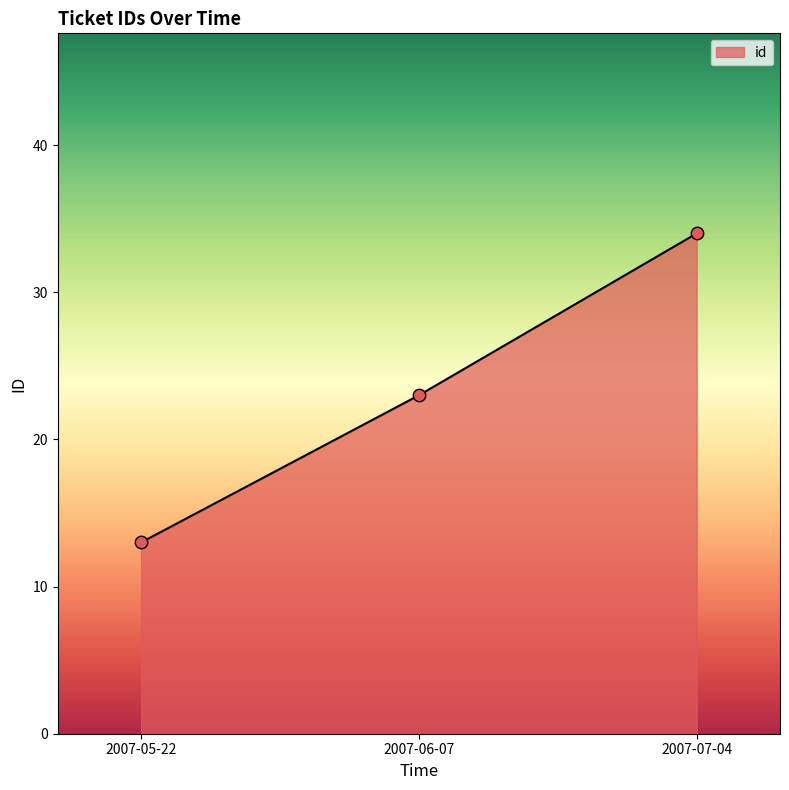

Which has a higher value, 2007-05-22 or 2007-07-04?

2007-07-04